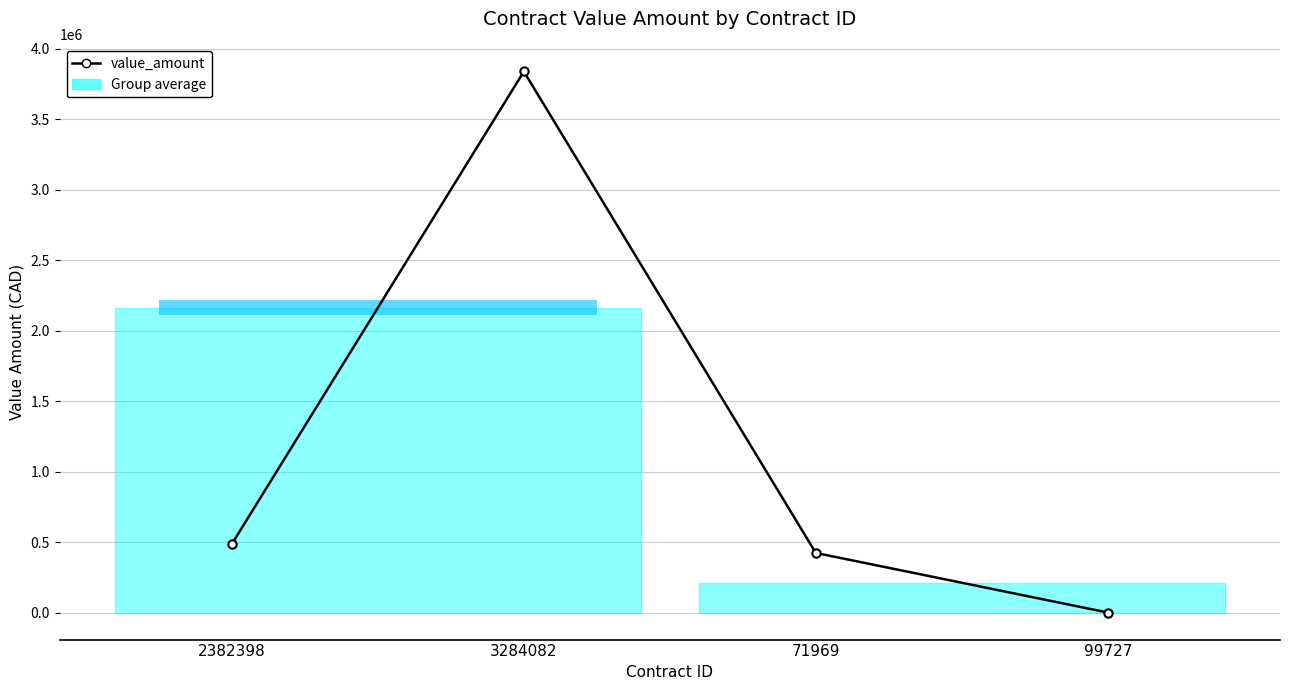

What is the ratio of the value at 3284082 to the value at 2382398?

7.9